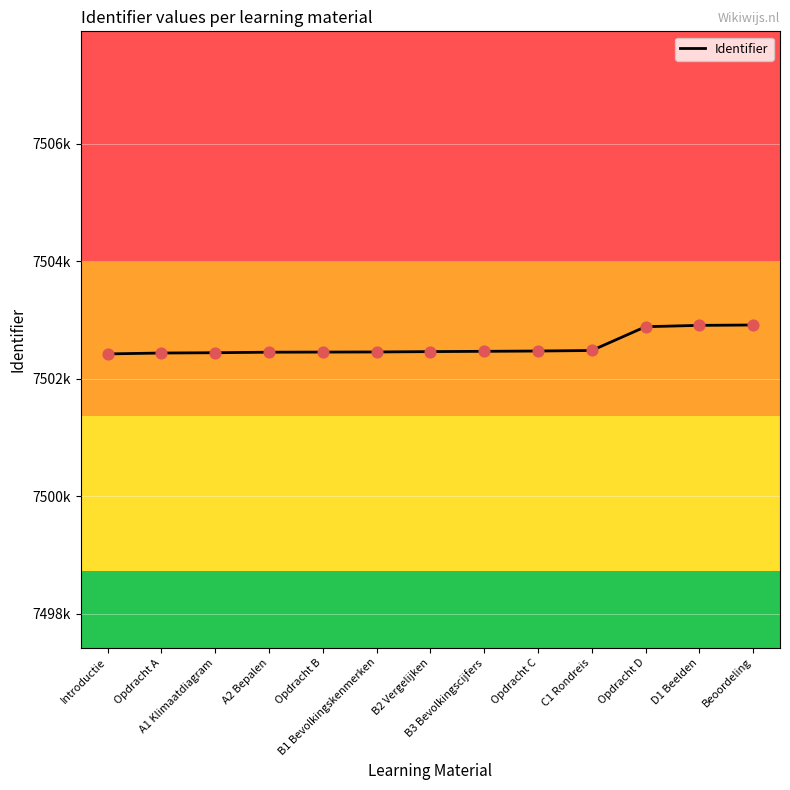

What is the ratio of the value at B1 Bevolkingskenmerken to the value at Introductie?

1.0